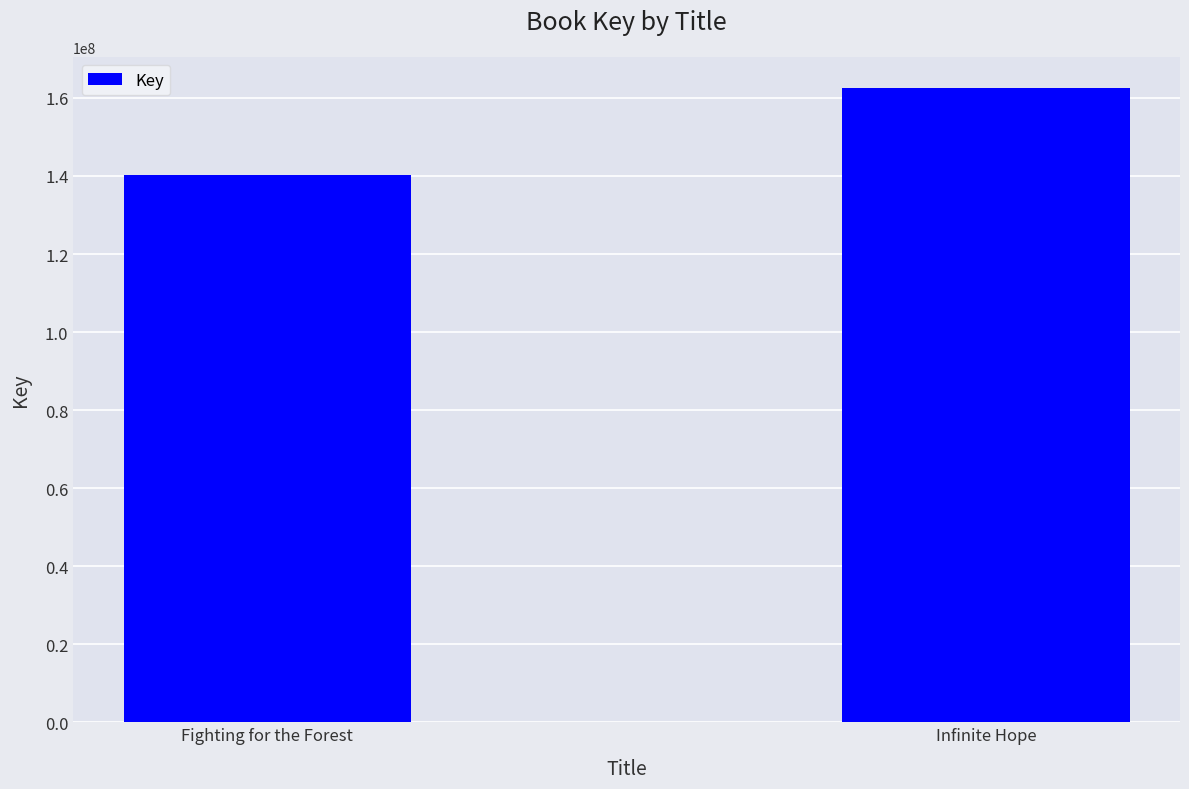

What position from the right is Infinite Hope?

1